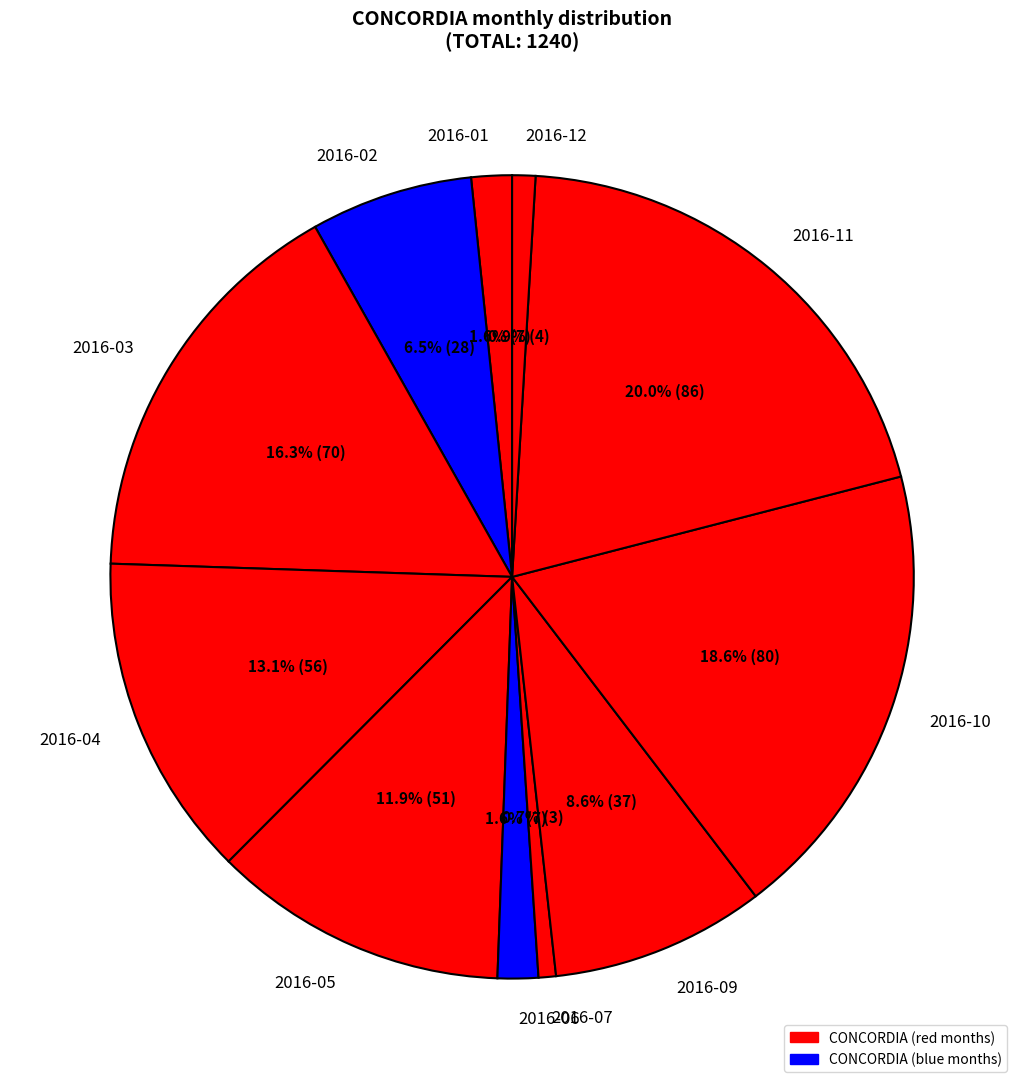

Which has a higher value, 2016-05 or 2016-03?

2016-03